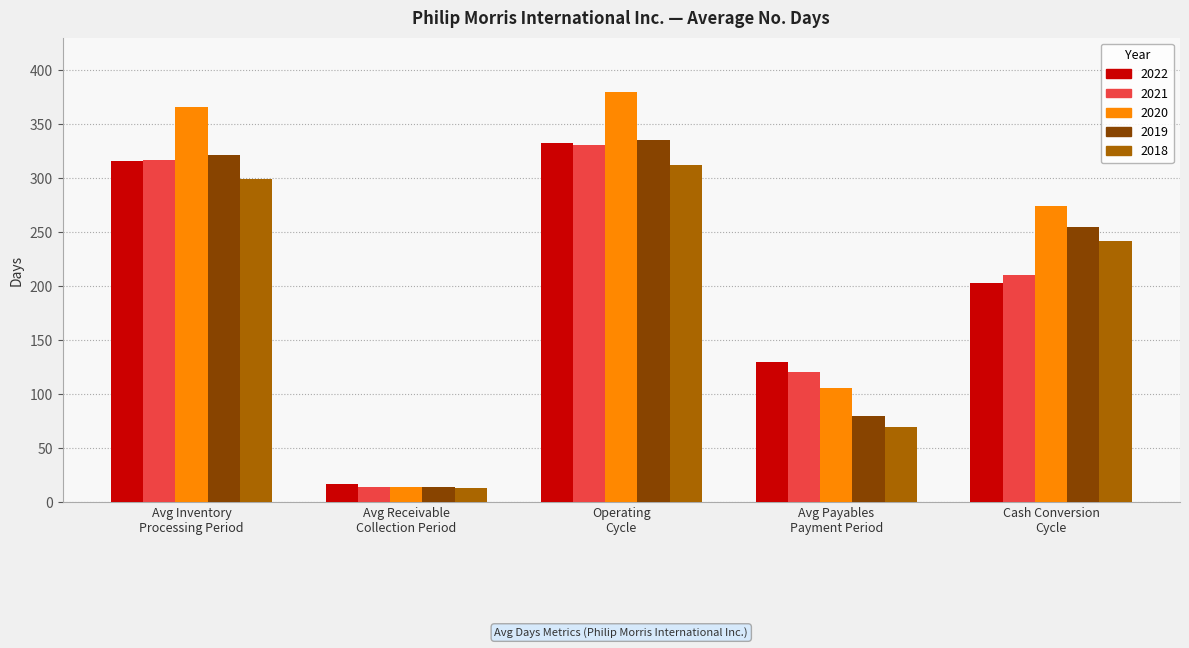

Reading left to right, extract all data points from this chart.

2022: 316	17	333	130	203
2021: 317	14	331	121	210
2020: 366	14	380	106	274
2019: 321	14	335	80	255
2018: 299	13	312	70	242